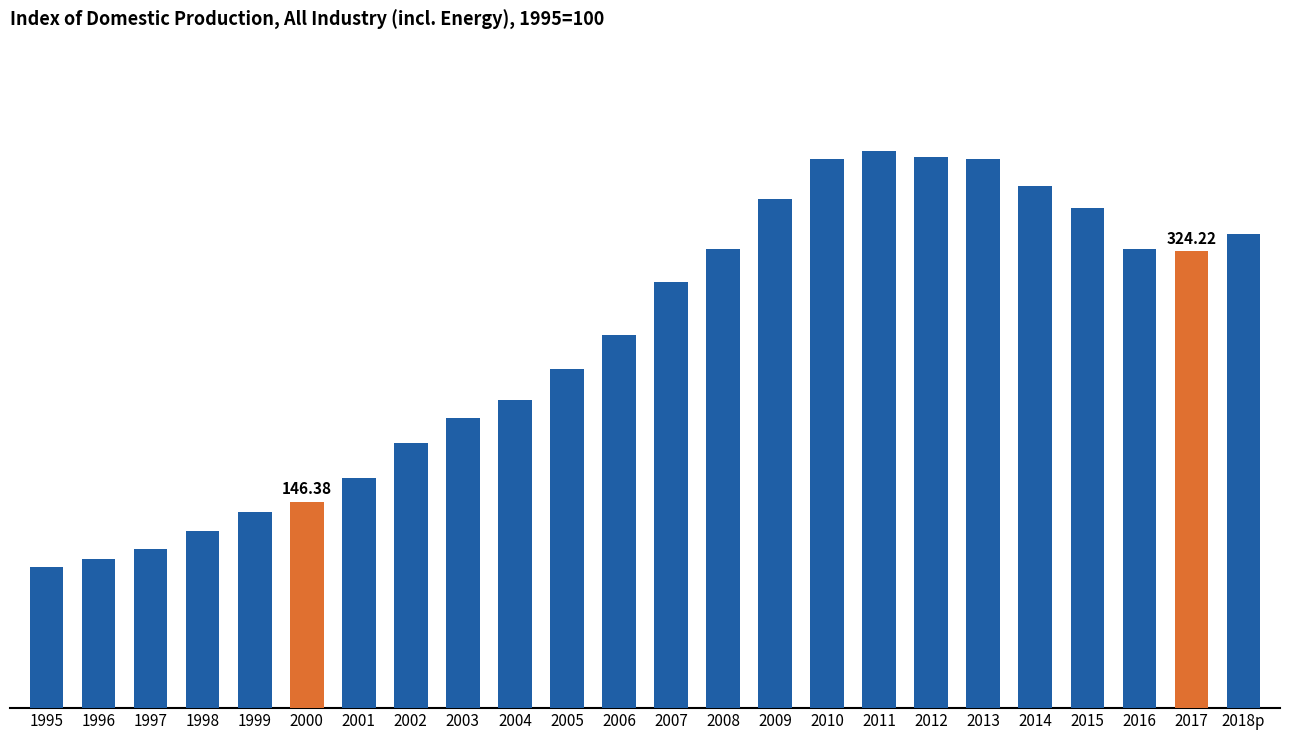

What is the change in value from 2005 to 2010?

+149.4